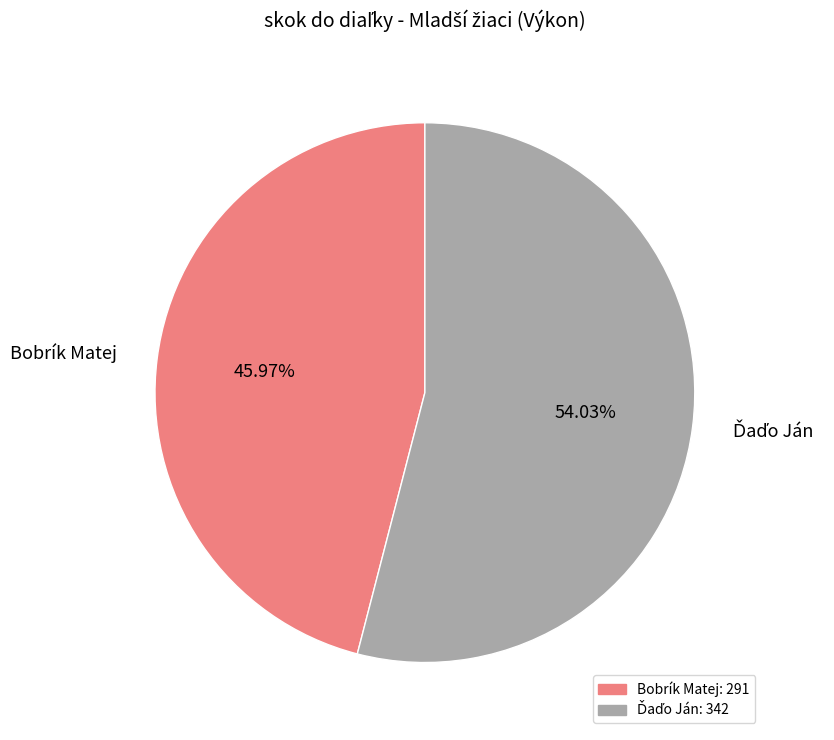

Does Bobrík Matej represent more than half of the total?

No